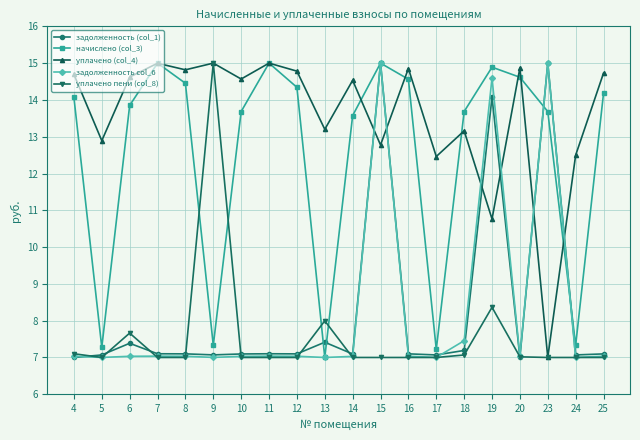

After their last crossing, which series has the higher values: уплачено (col_4) or задолженность (col_1)?

уплачено (col_4)